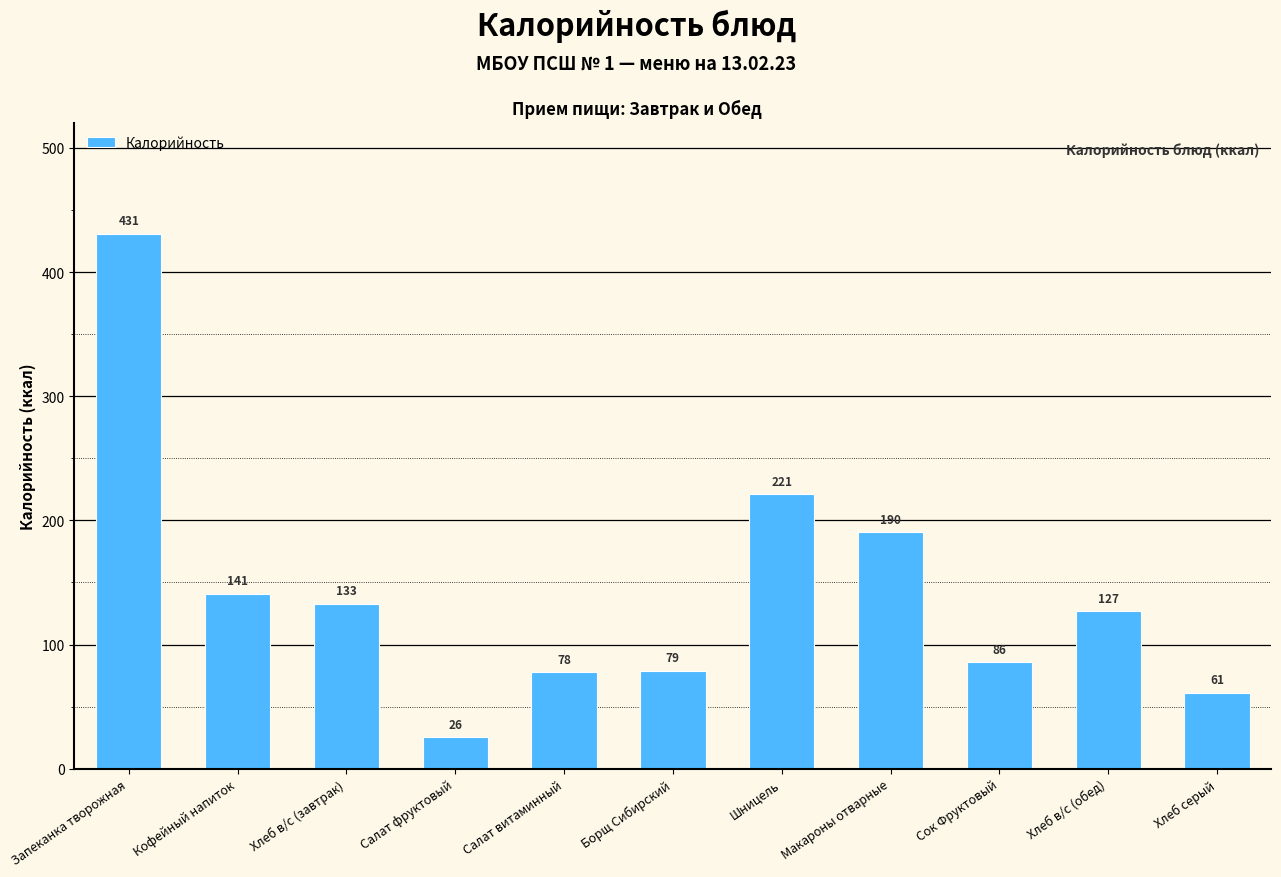

Rank the categories by value from lowest to highest.

Салат фруктовый, Хлеб серый, Салат витаминный, Борщ Сибирский, Сок Фруктовый, Хлеб в/с (обед), Хлеб в/с (завтрак), Кофейный напиток, Макароны отварные, Шницель, Запеканка творожная